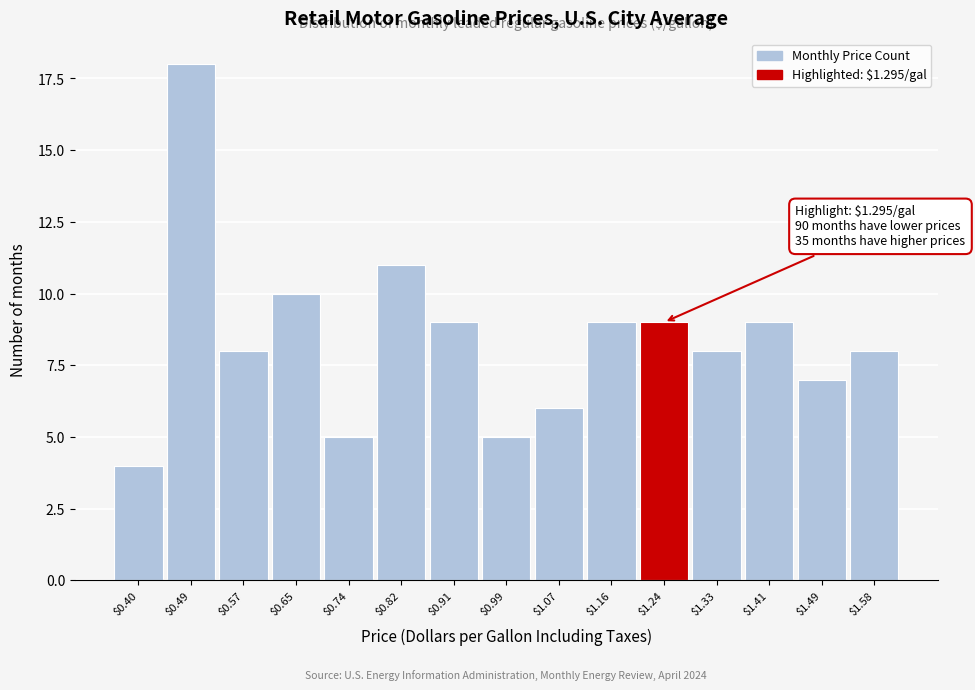

Reading left to right, list all the values displayed in this chart.

4	18	8	10	5	11	9	5	6	9	9	8	9	7	8